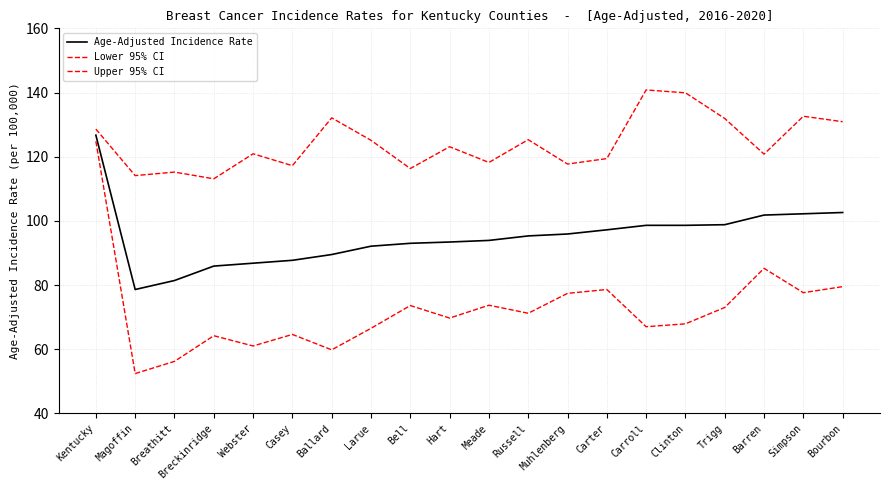

What position from the right is Carter?

7